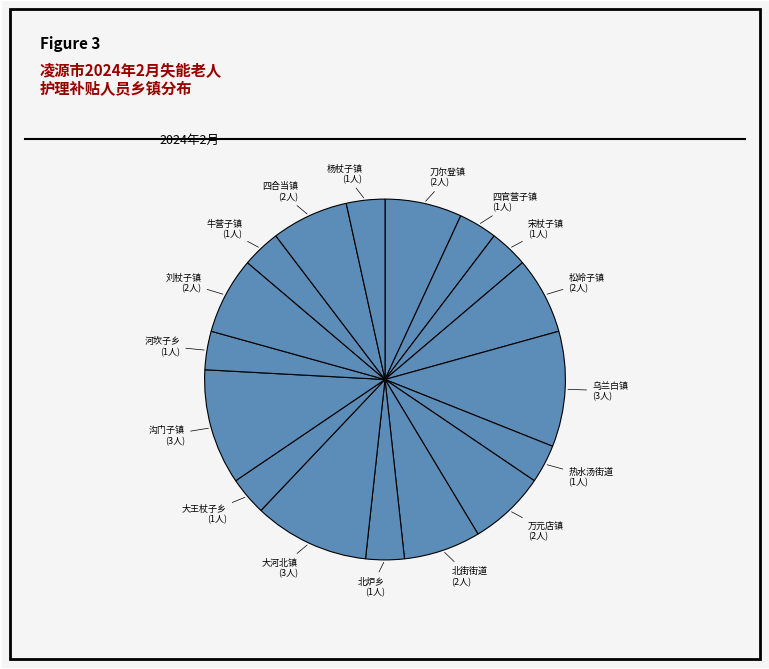

Does 牛营子镇 represent more than half of the total?

No